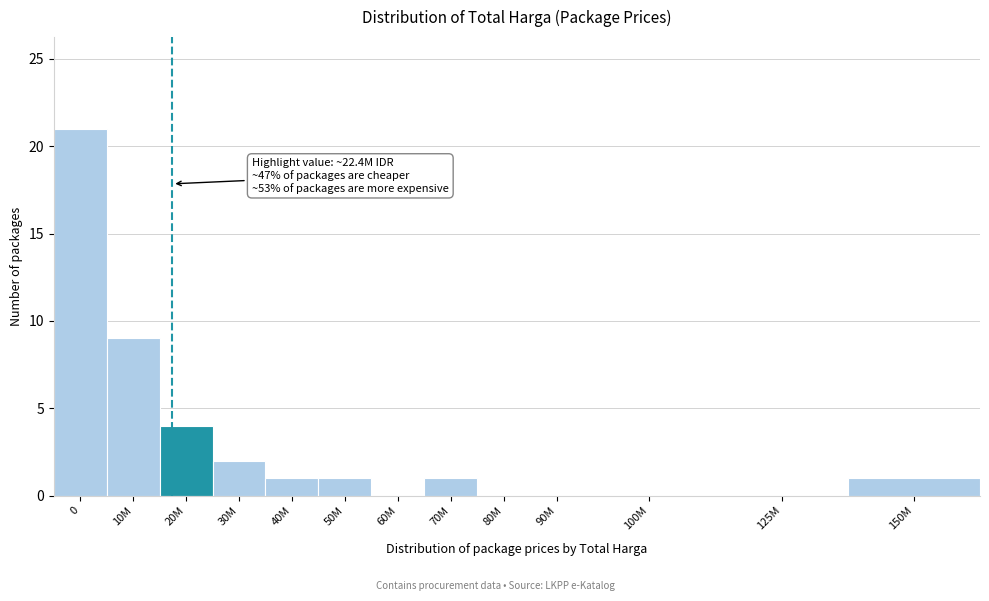

Reading left to right, extract all data points from this chart.

0=21	10M=9	20M=4	30M=2	40M=1	50M=1	60M=0	70M=1	80M=0	90M=0	100M=0	125M=0	150M=1